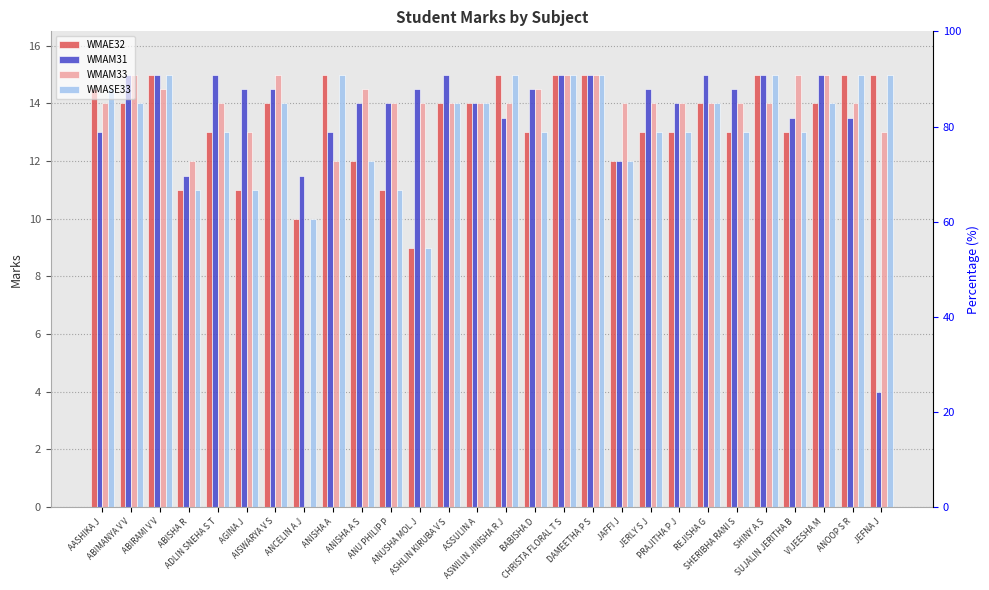

Which series has the largest total across all categories?

WMAM31